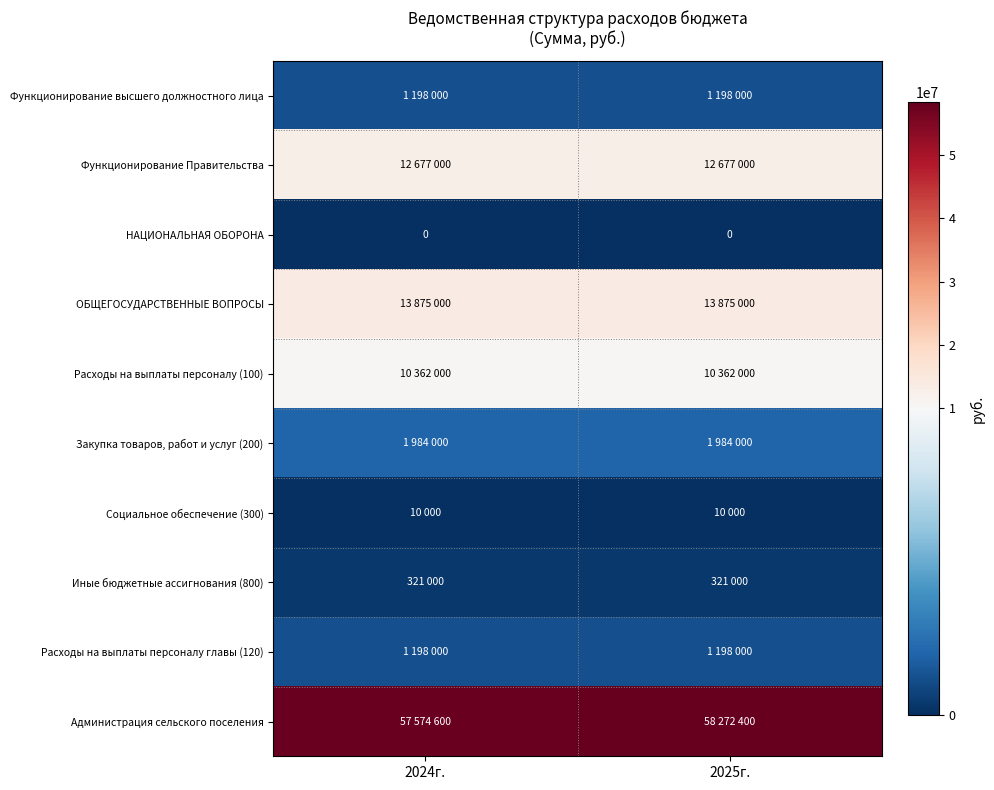

What is the spread (max minus min) of values at 2024г.?

57574600